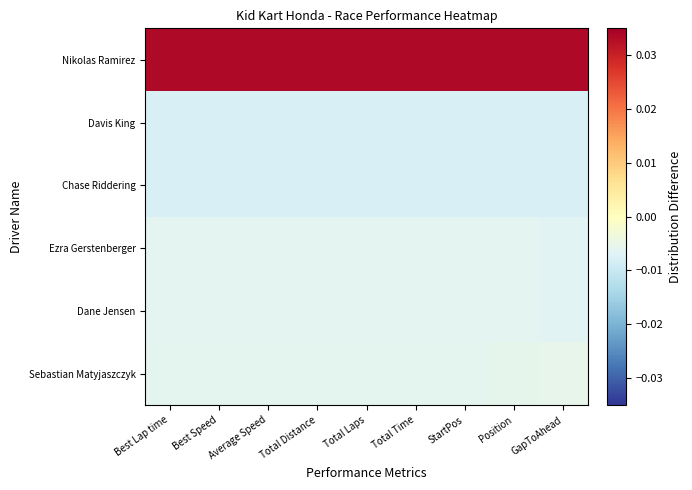

Count the number of categories in the chart.

9